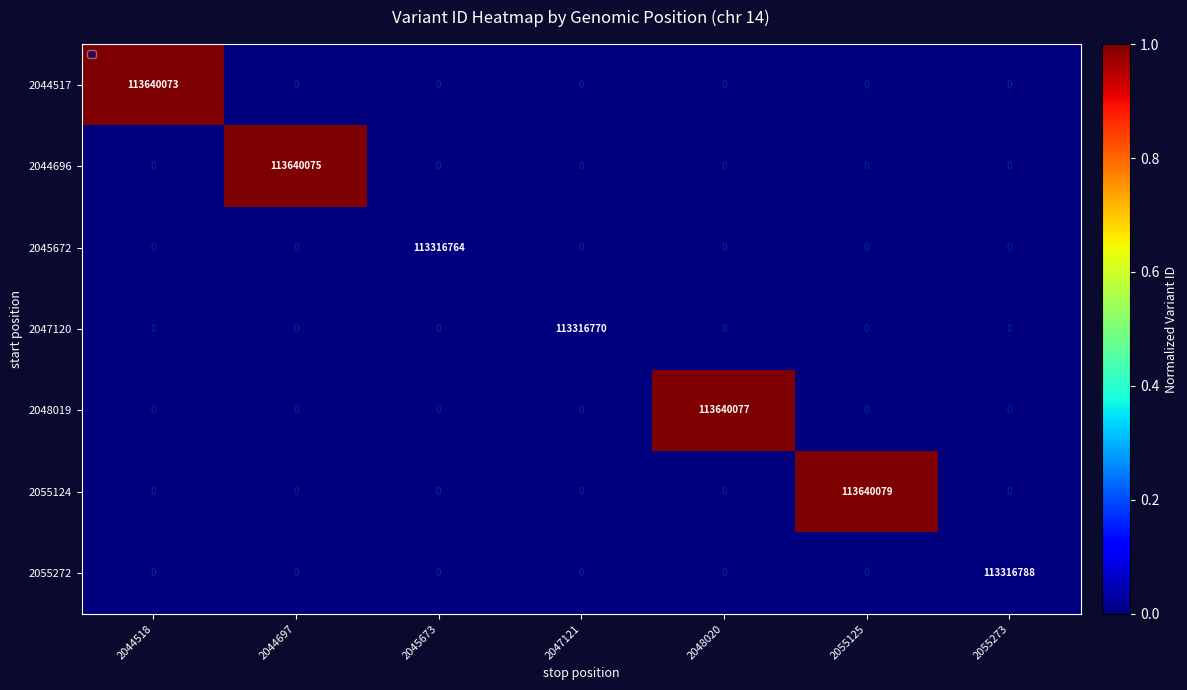

Is it true that 2045672 equals 0 at 2055125?

True